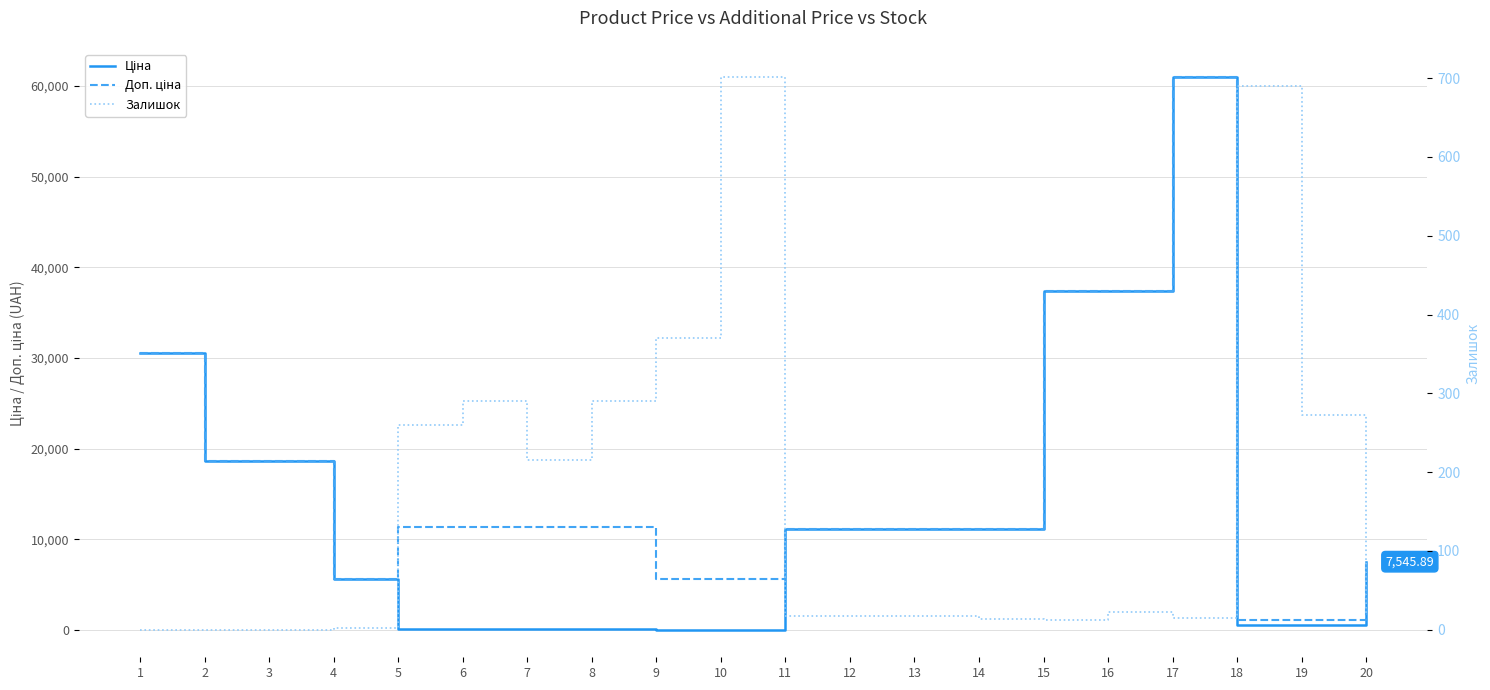

Reading left to right, what are all the values shown in this chart?

Ціна: 30512.3	18671.5	18671.5	5636.0	113.3	113.3	113.3	113.3	56.7	56.7	11113.6	11113.6	11113.6	11113.6	37343.0	37343.0	61024.7	586.0	586.0	7545.9
Доп. ціна: 30512.3	18671.5	18671.5	5636.0	11334.0	11334.0	11334.0	11334.0	5667.0	5667.0	11113.6	11113.6	11113.6	11113.6	37343.0	37343.0	61024.7	1074.5	1074.5	7545.9
Залишок: 0.0	0.0	0.0	2.0	260.0	290.0	215.0	290.0	370.0	702.0	17.0	17.0	17.0	14.0	12.0	22.0	15.0	690.0	272.0	20.0